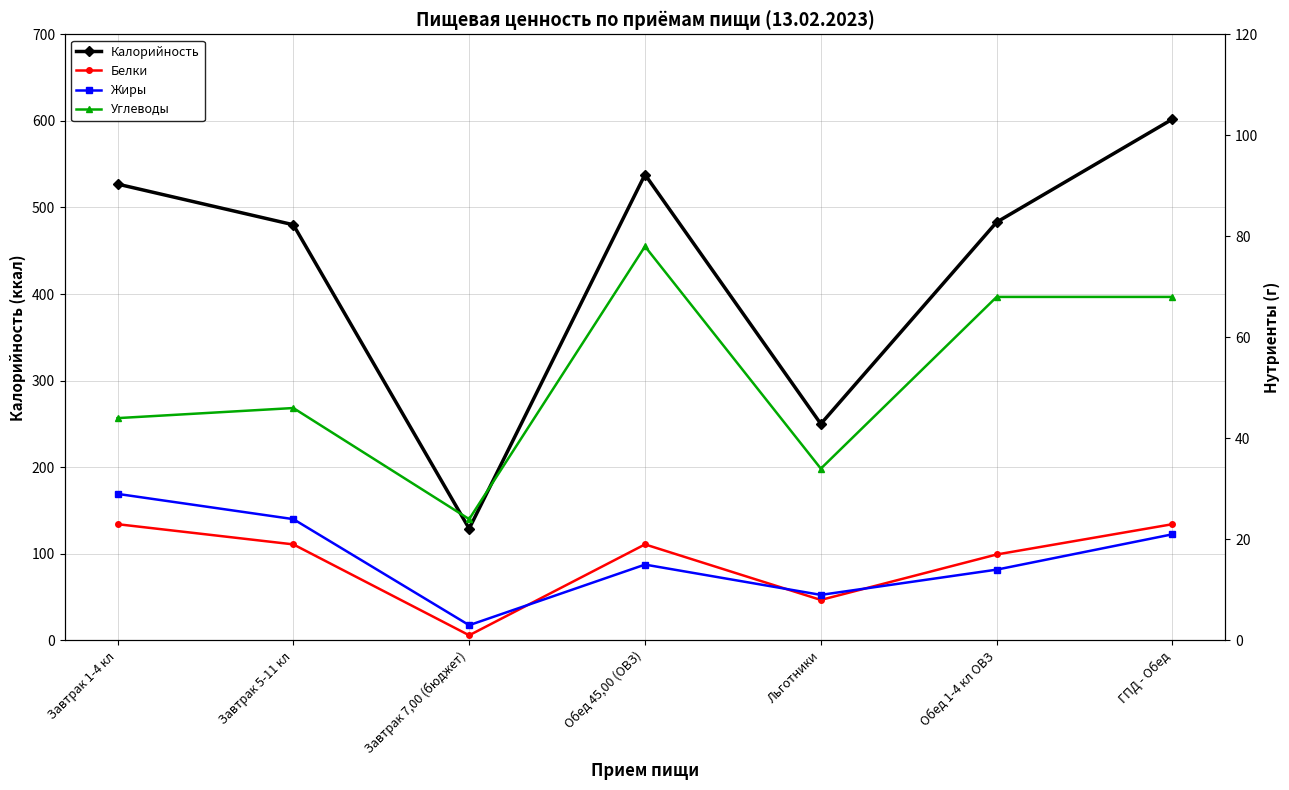

Reading left to right, extract all data points from this chart.

Калорийность: Завтрак 1-4 кл=527	Завтрак 5-11 кл=480	Завтрак 7,00 (бюджет)=129	Обед 45,00 (ОВЗ)=538	Льготники=250	Обед 1-4 кл ОВЗ=483	ГПД - Обед=602
Белки: Завтрак 1-4 кл=23	Завтрак 5-11 кл=19	Завтрак 7,00 (бюджет)=1	Обед 45,00 (ОВЗ)=19	Льготники=8	Обед 1-4 кл ОВЗ=17	ГПД - Обед=23
Жиры: Завтрак 1-4 кл=29	Завтрак 5-11 кл=24	Завтрак 7,00 (бюджет)=3	Обед 45,00 (ОВЗ)=15	Льготники=9	Обед 1-4 кл ОВЗ=14	ГПД - Обед=21
Углеводы: Завтрак 1-4 кл=44	Завтрак 5-11 кл=46	Завтрак 7,00 (бюджет)=24	Обед 45,00 (ОВЗ)=78	Льготники=34	Обед 1-4 кл ОВЗ=68	ГПД - Обед=68